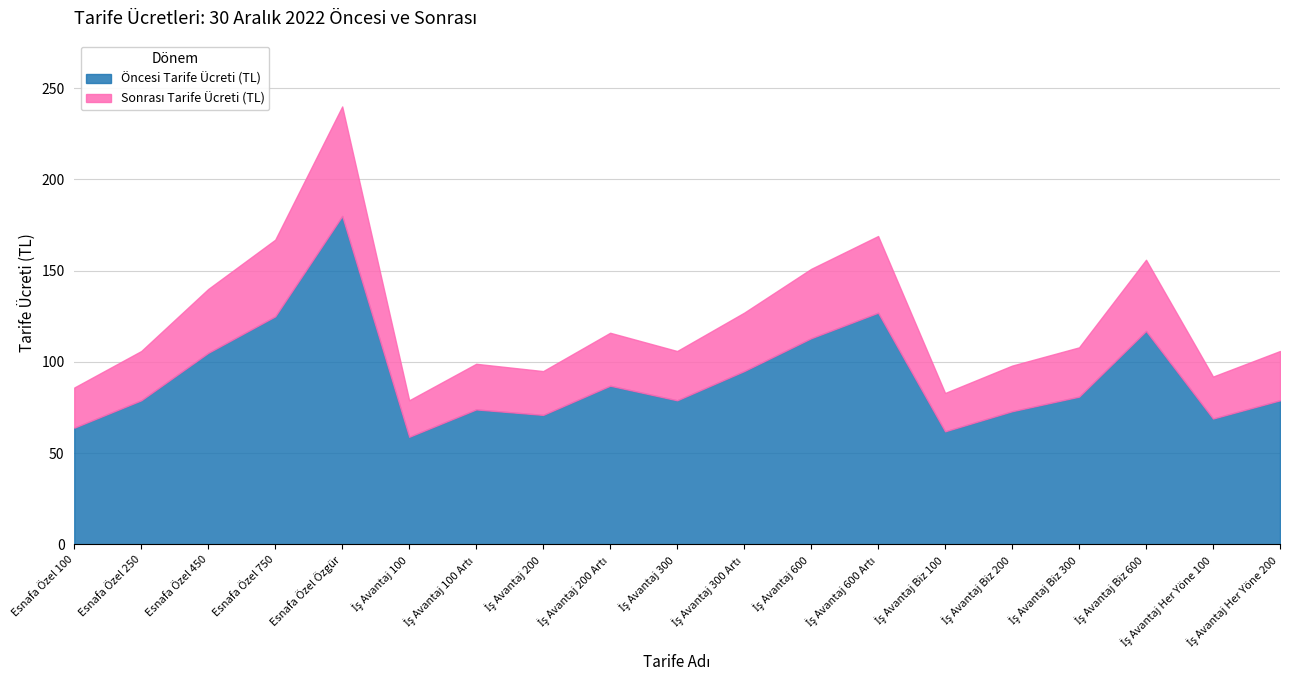

Where does the Öncesi Tarife Ücreti (TL) series first go above 79?

Esnafa Özel 450